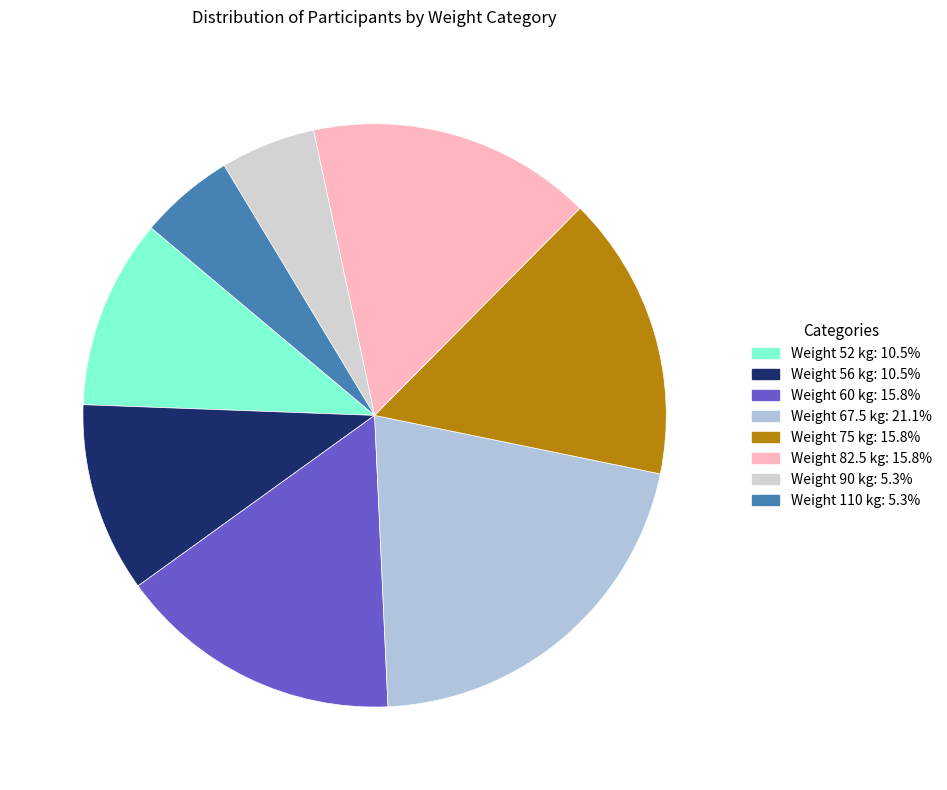

Count the number of slices in the pie.

8